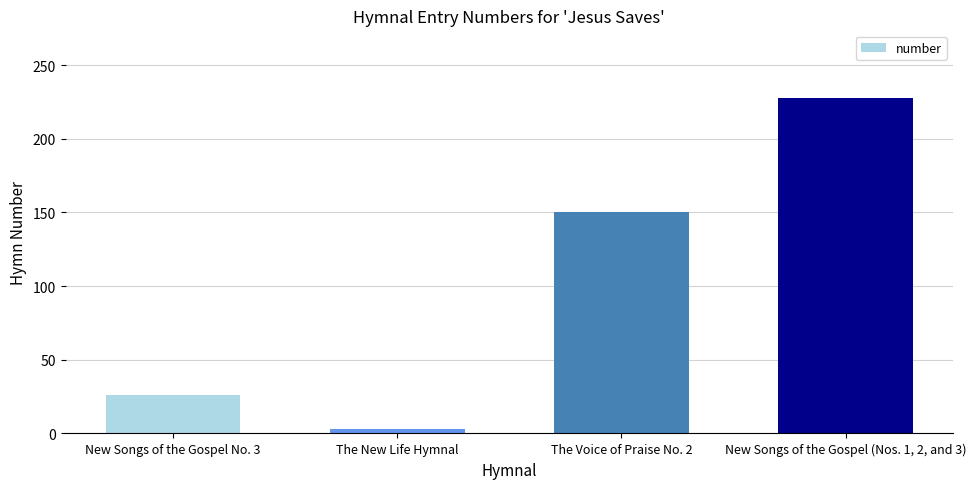

What is the maximum value shown in the chart?

228